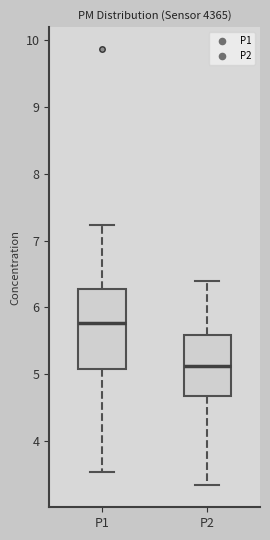

Reading left to right, read every box against the y-axis: the position of its median line, the range the box covers, and the ends of its whiskers. The values are not printed on the chart, so give them approximately, as read against the axis.

P1: median 5.8, box 5.1 to 6.3, whiskers 3.5 to 7.2
P2: median 5.1, box 4.7 to 5.6, whiskers 3.3 to 6.4